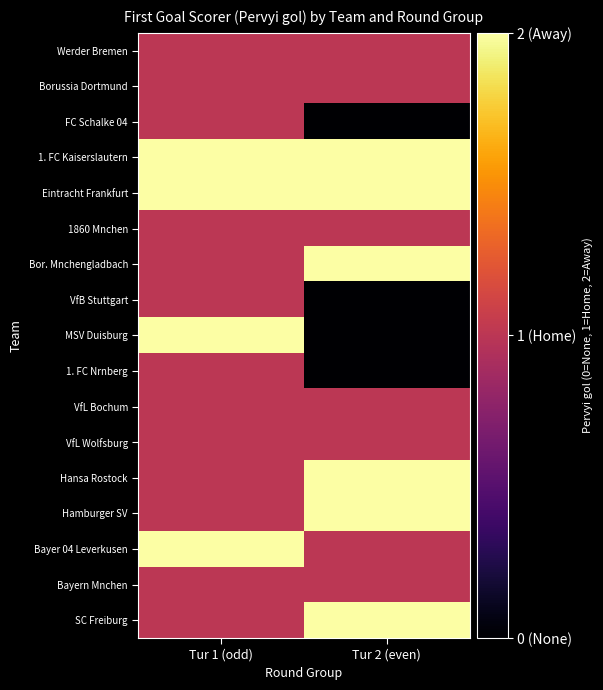

Which series changed the most between Tur 1 (odd) and Tur 2 (even)?

MSV Duisburg